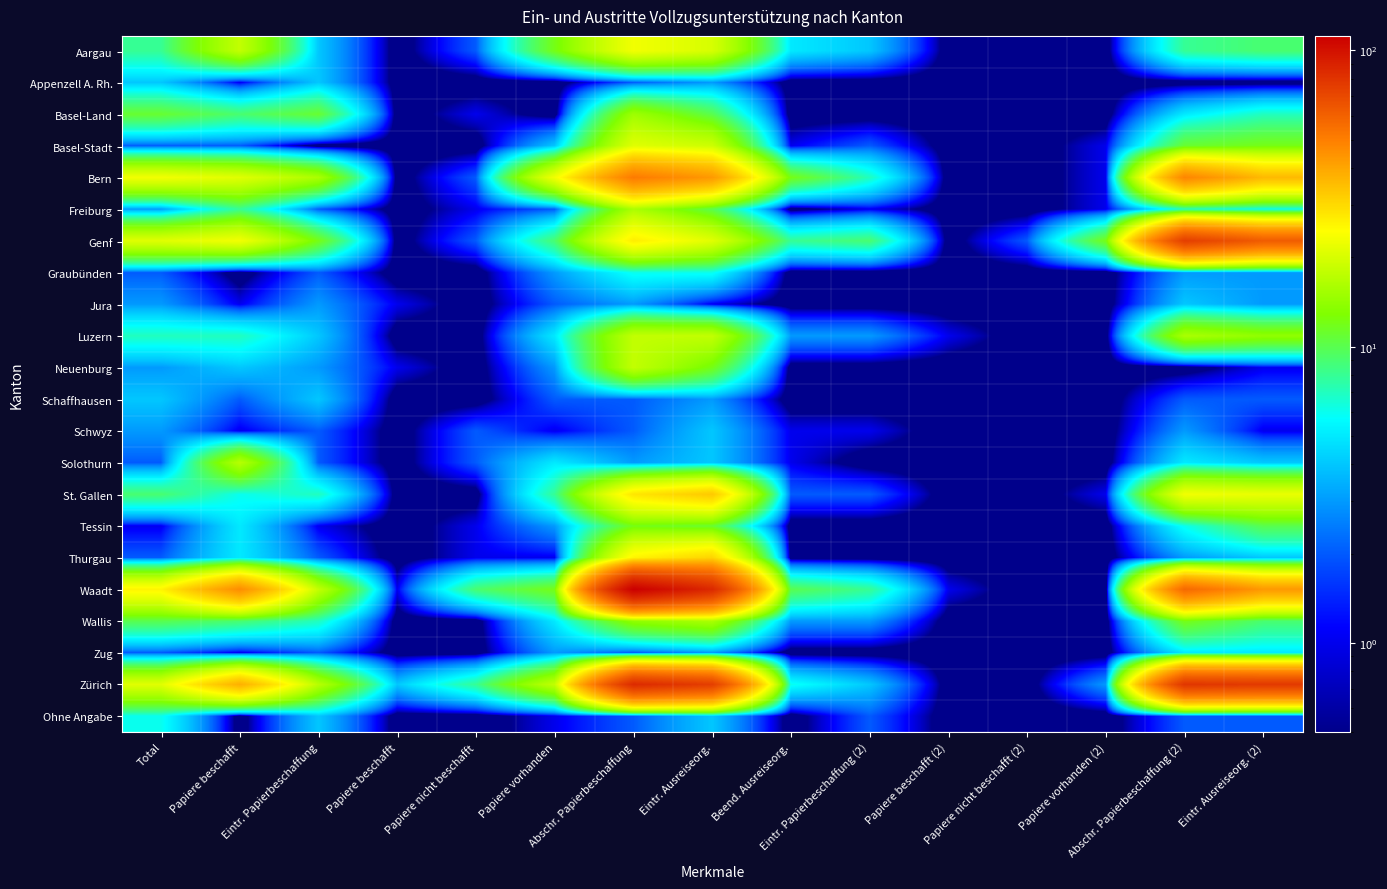

At Total, list the series in order from largest to smallest.

Waadt, Bern, Genf, Zürich, Basel-Land, Wallis, St. Gallen, Aargau, Luzern, Ohne Angabe, Appenzell A. Rh., Schaffhausen, Freiburg, Jura, Neuenburg, Schwyz, Basel-Stadt, Graubünden, Solothurn, Thurgau, Zug, Tessin